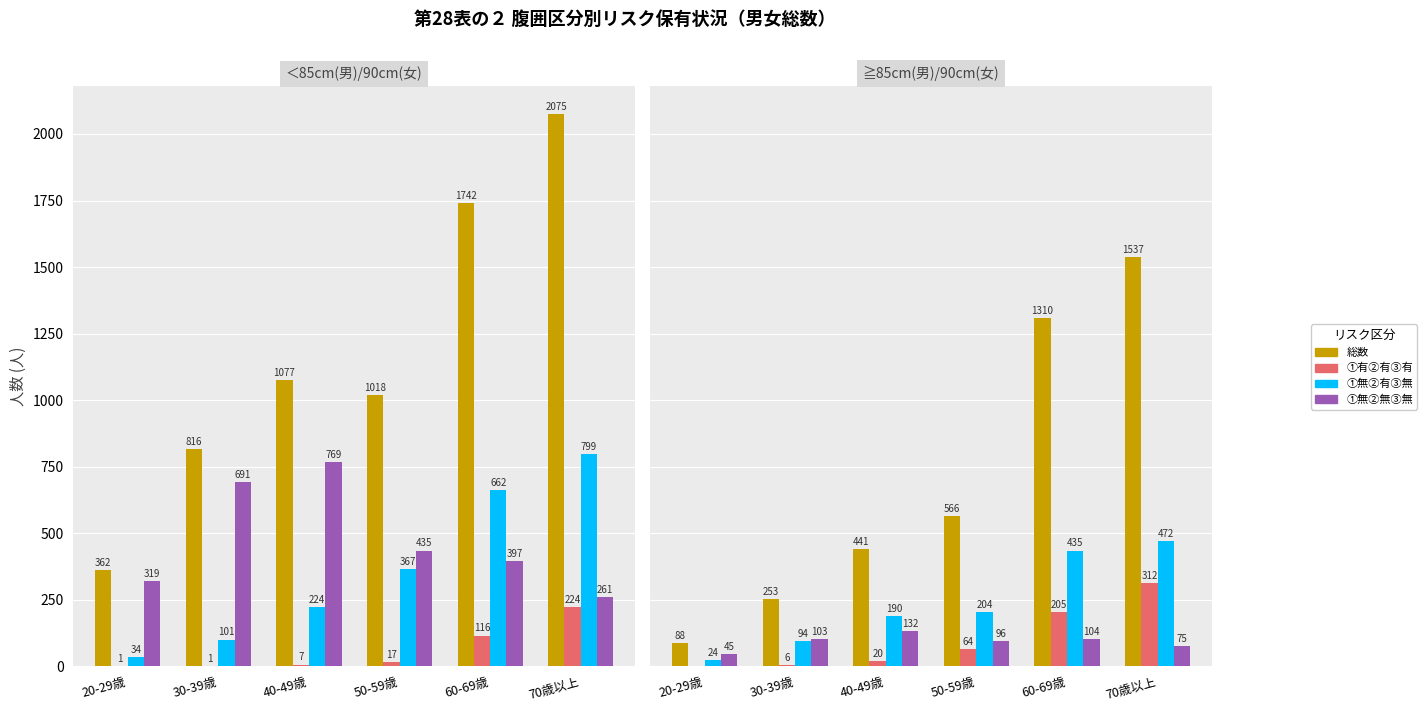

At which label does ①無②無③無 first exceed 103?

40-49歳